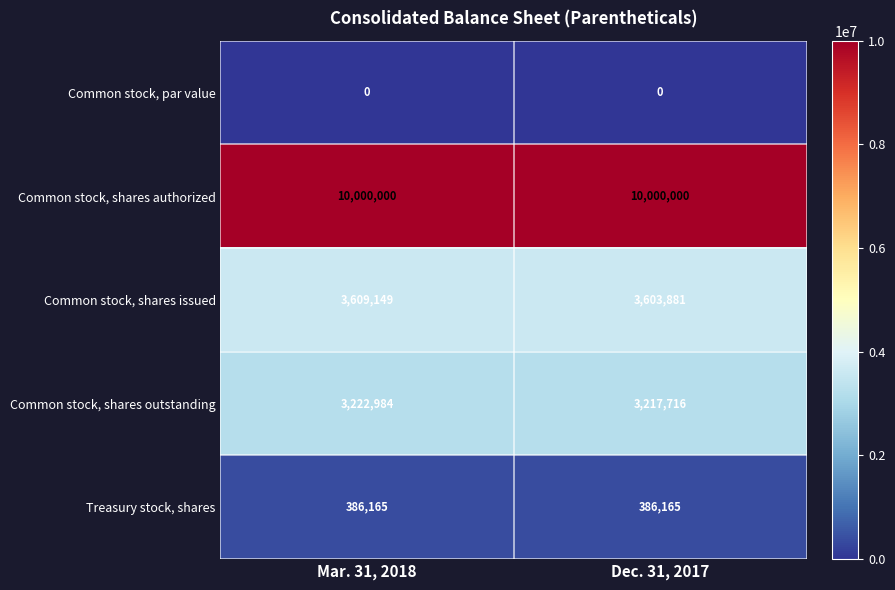

What is the spread (max minus min) of values at Dec. 31, 2017?

10000000